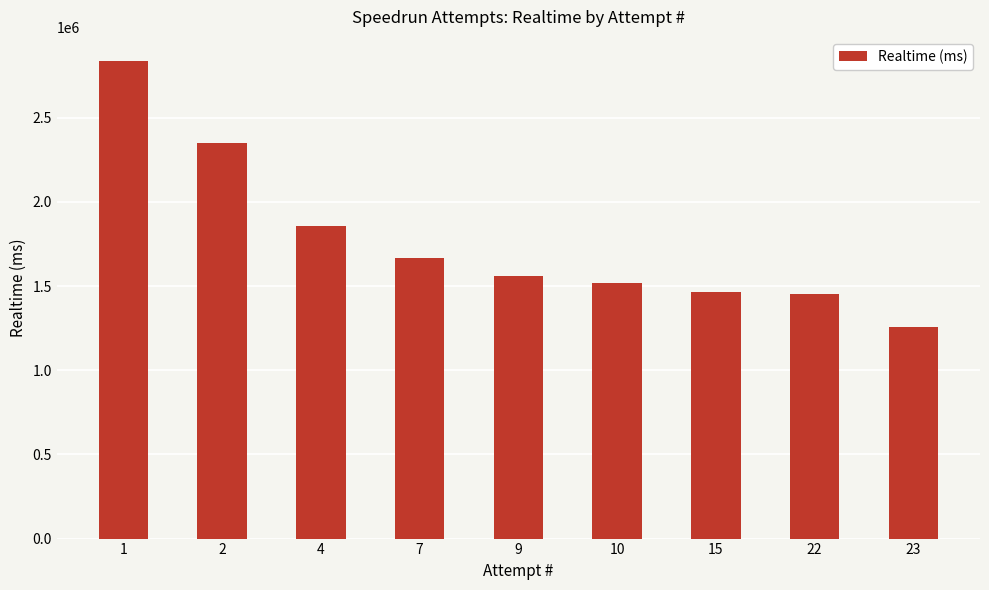

What is the maximum value shown in the chart?

2838768